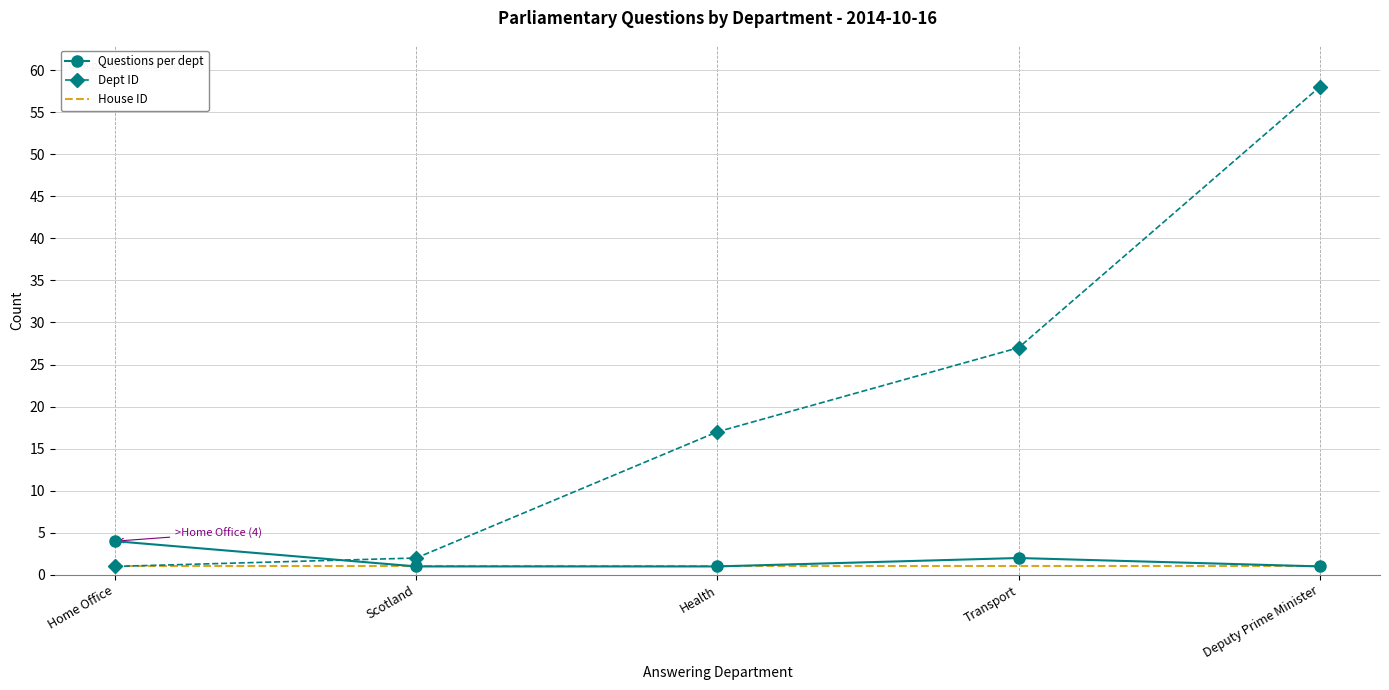

Is the value of Dept ID at Transport greater than the value of House ID at Scotland?

Yes